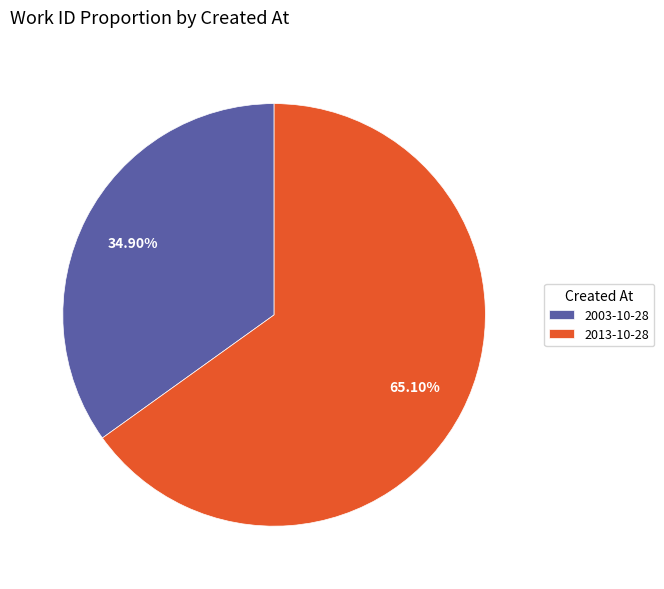

To the nearest percent, what is the difference between the 2003-10-28 and 2013-10-28 slice percentages?

30%